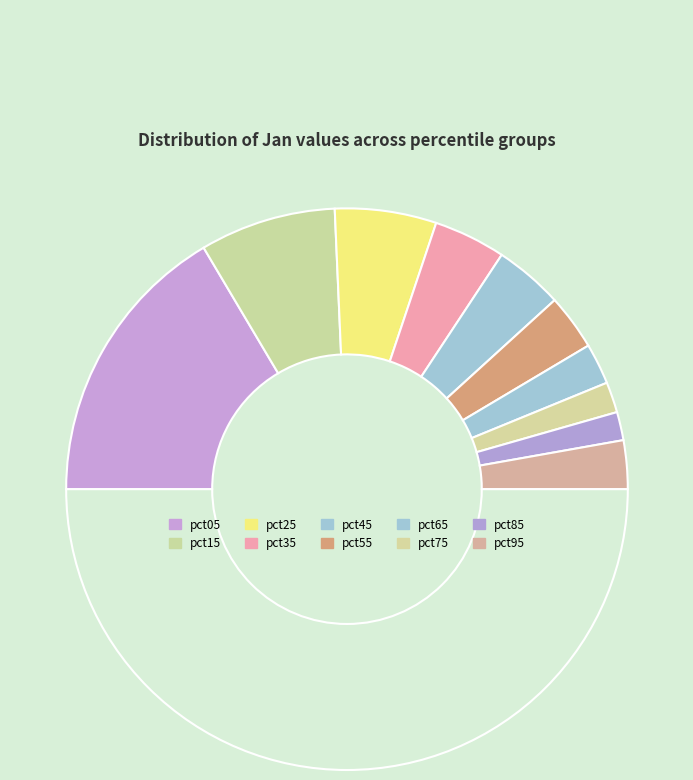

How many slices are in this pie chart?

11